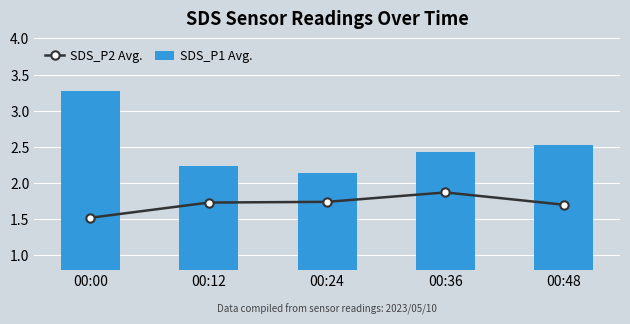

What is the average value of the SDS_P2 Avg. series?

1.7